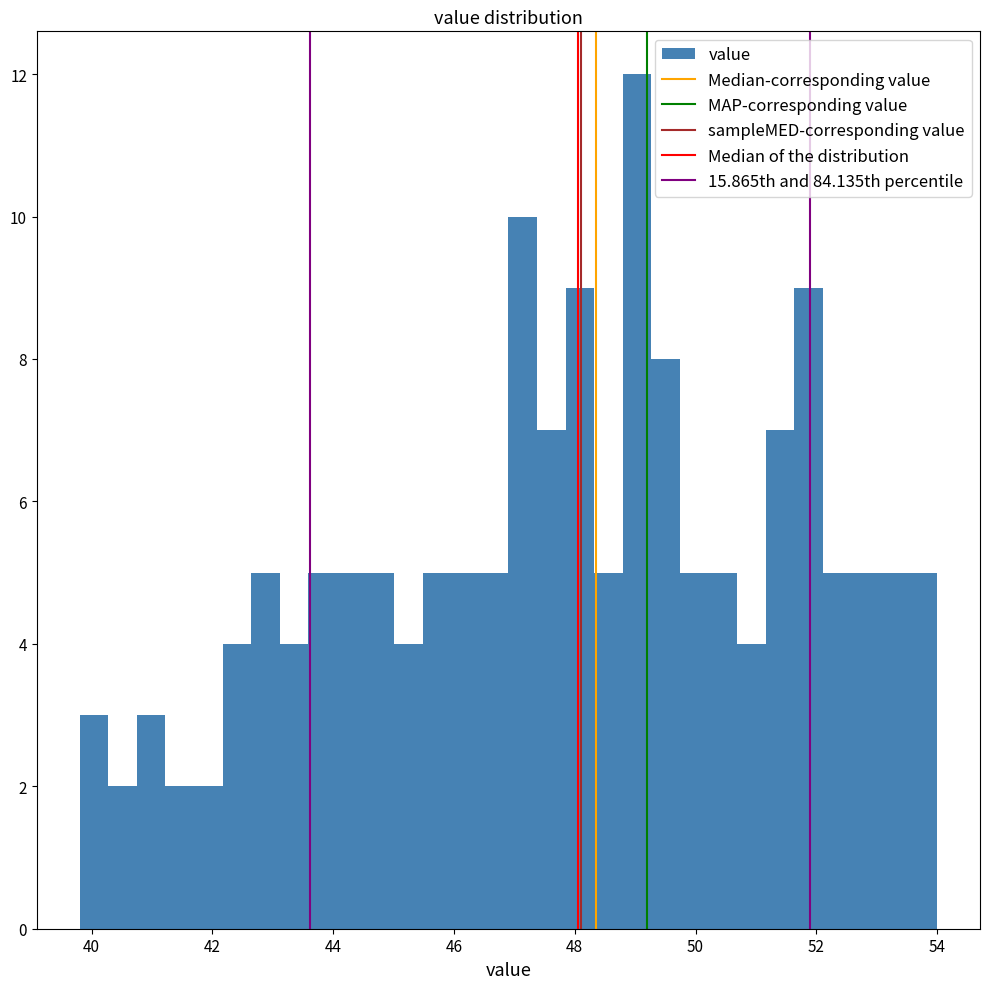

Read against the x-axis, roughly where is the centre of the tallest bar?

49.0